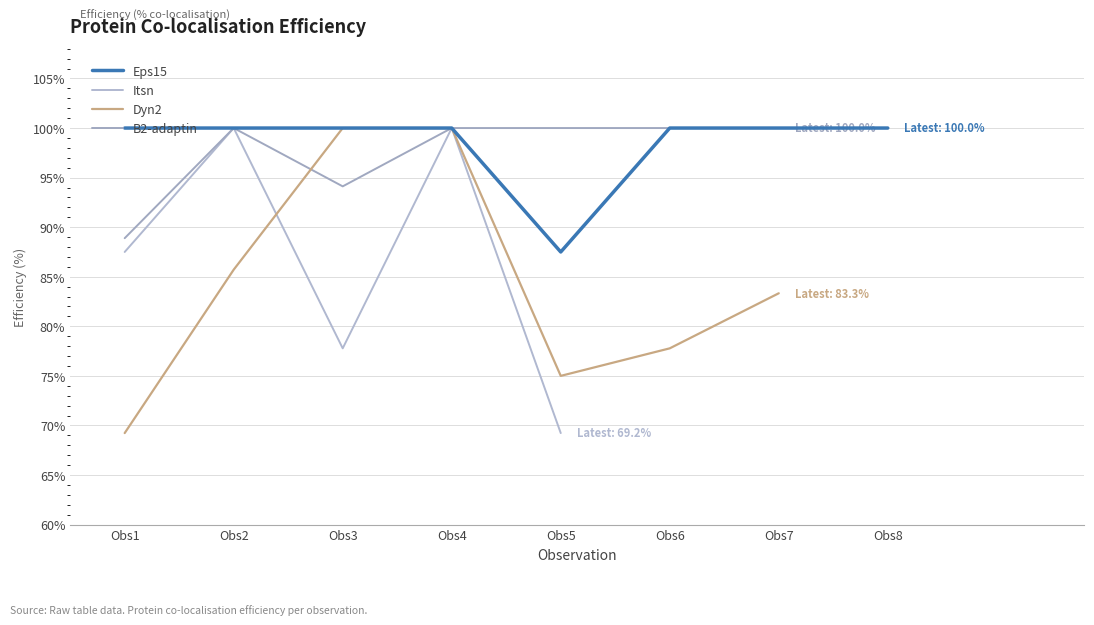

Which category has the lowest value in the Dyn2 series?

Obs1